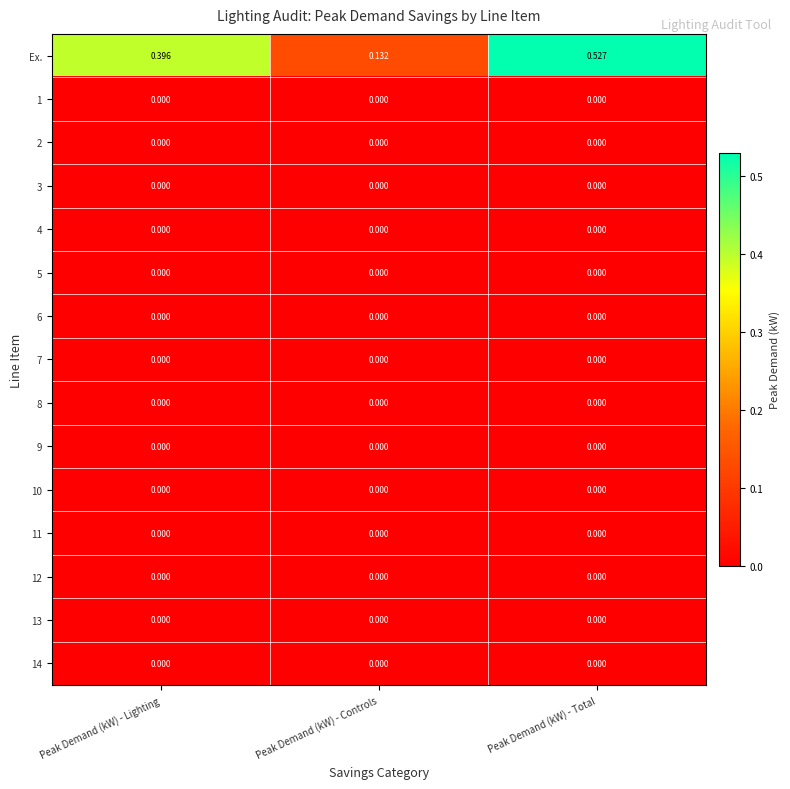

At how many categories does at least one series exceed 0?

3